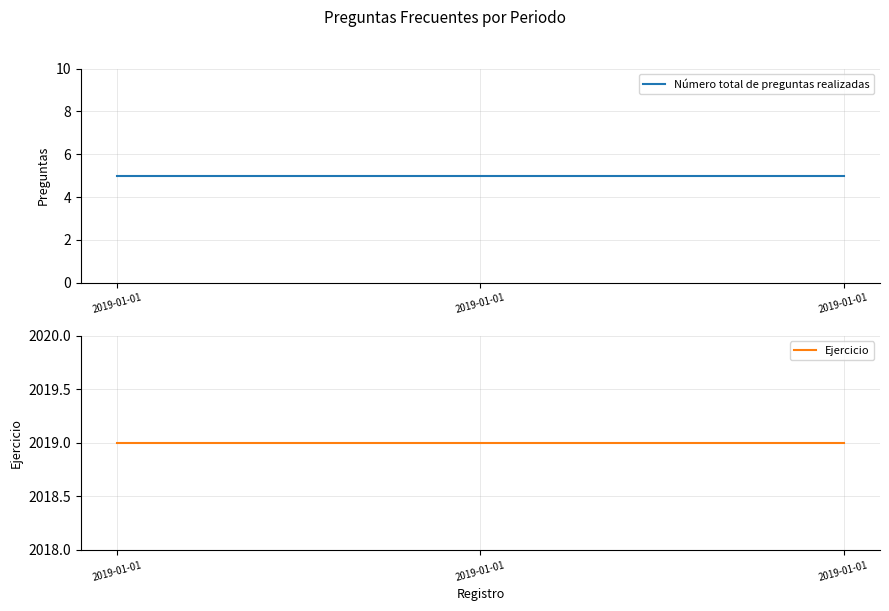

Reading right to left, extract all data points from this chart.

Número total de preguntas realizadas: 5	5	5
Ejercicio: 2019	2019	2019